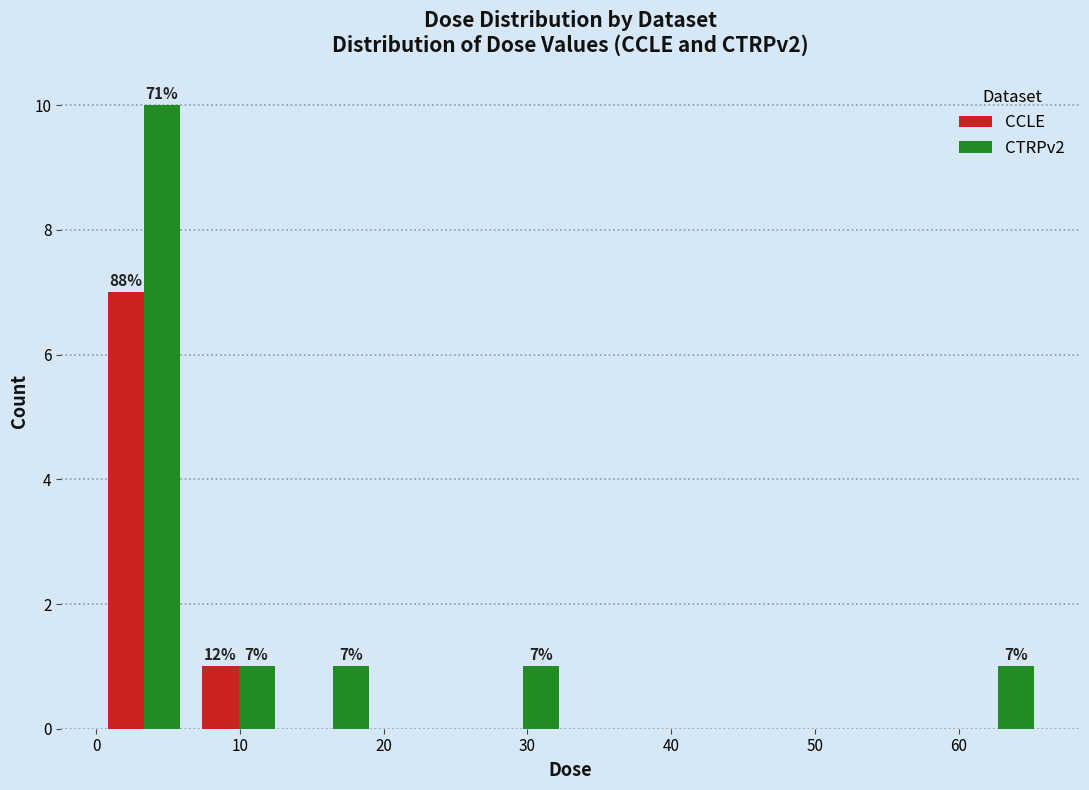

In the CCLE series, which range on the x-axis has the tallest bar?

0 to 7